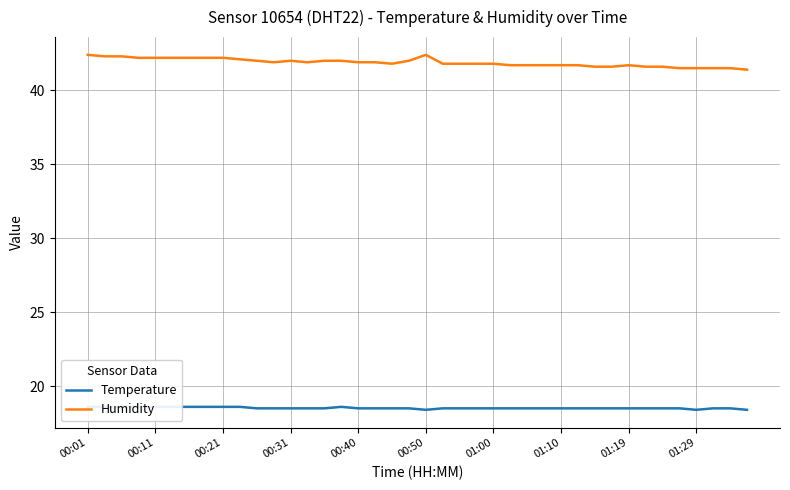

What is the maximum value for Humidity?

42.4